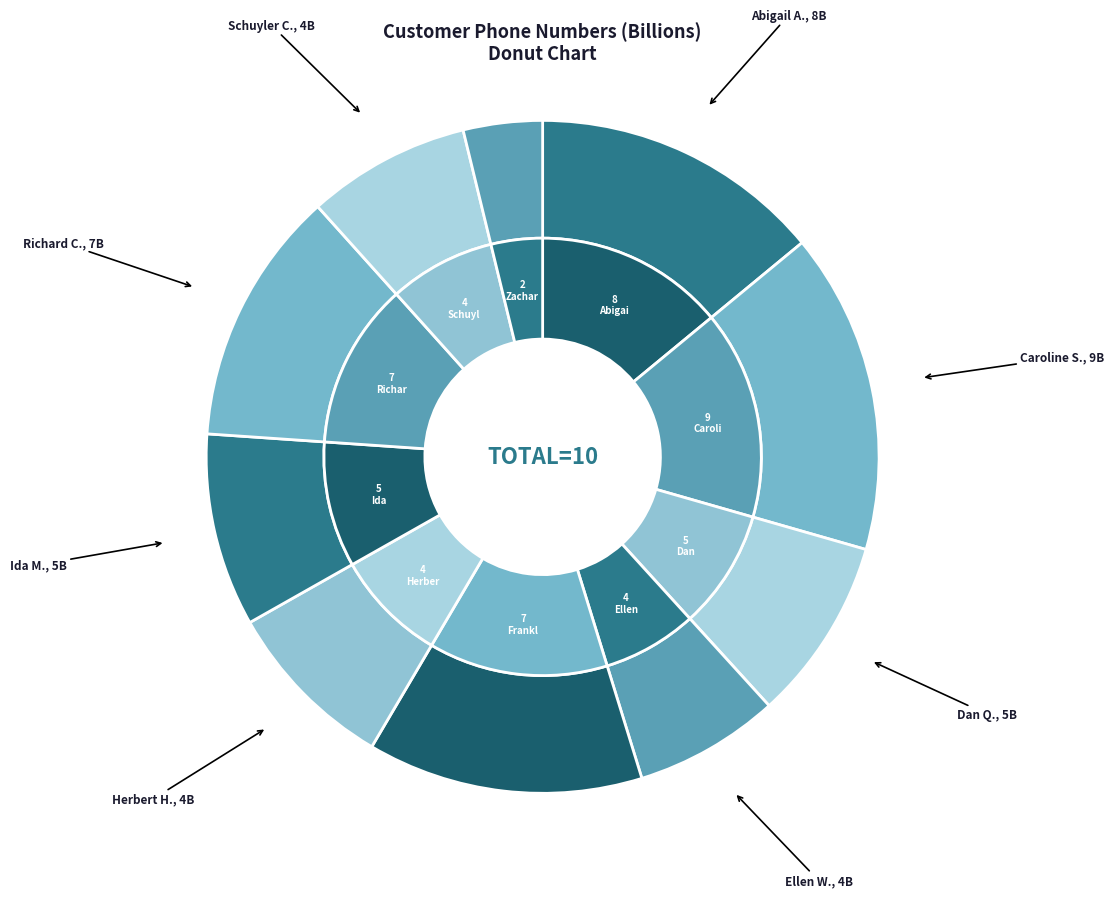

Do Franklin Pierce and Richard Cheney together represent more than half of the pie?

No